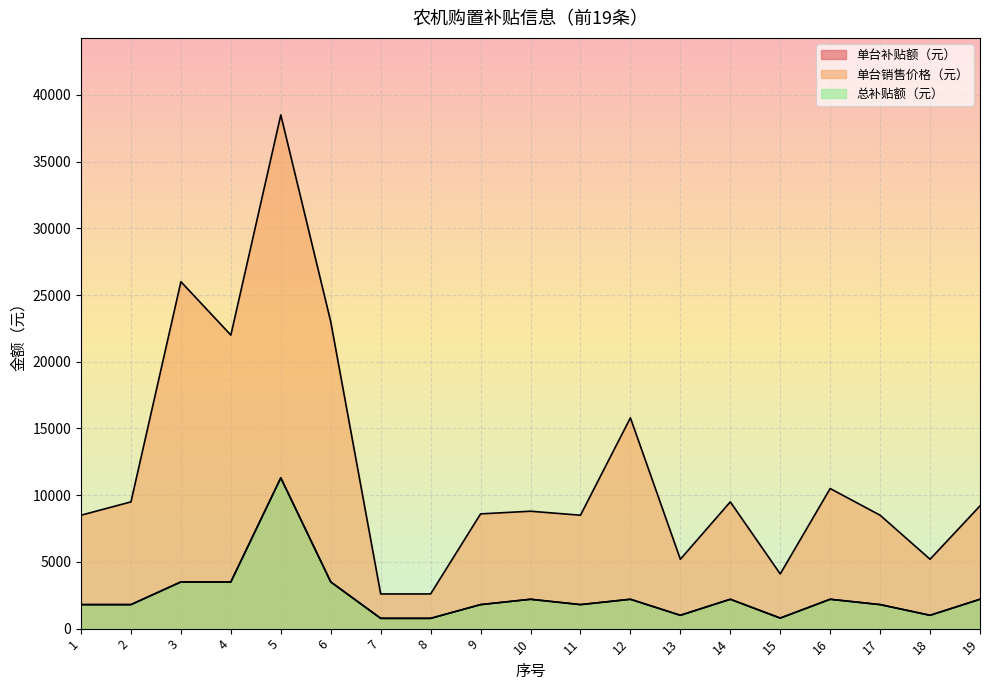

Where is the first local minimum for 单台销售价格（元）?

4